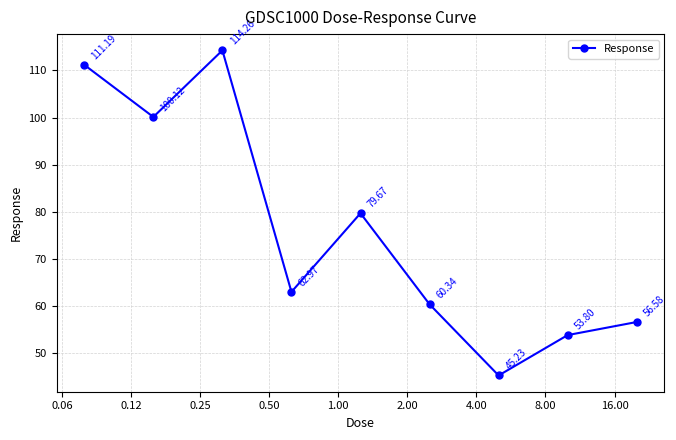

What is the difference between the maximum and minimum values?

69.0